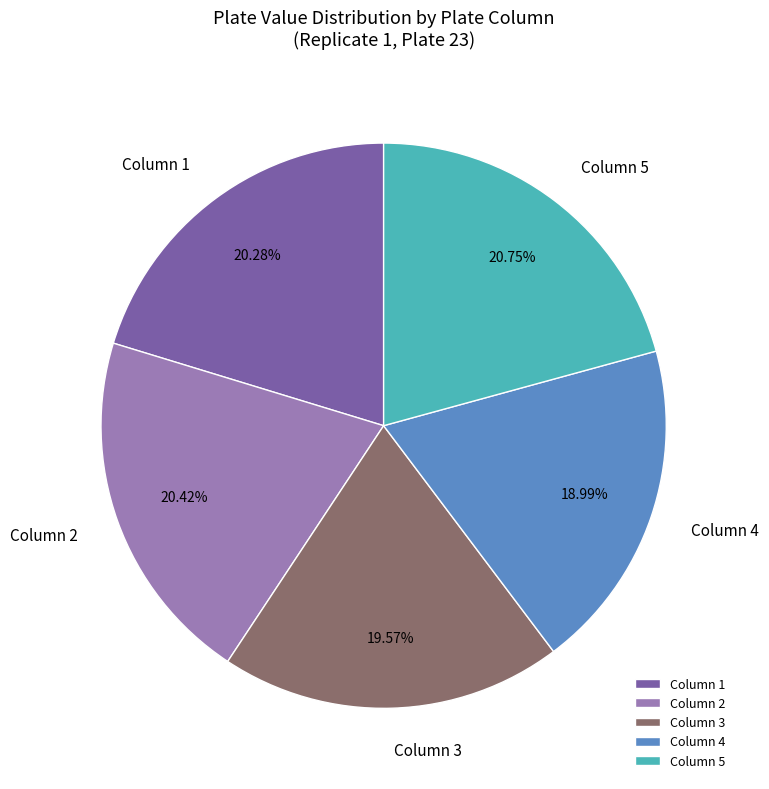

Do Column 3 and Column 4 together represent more than half of the pie?

No